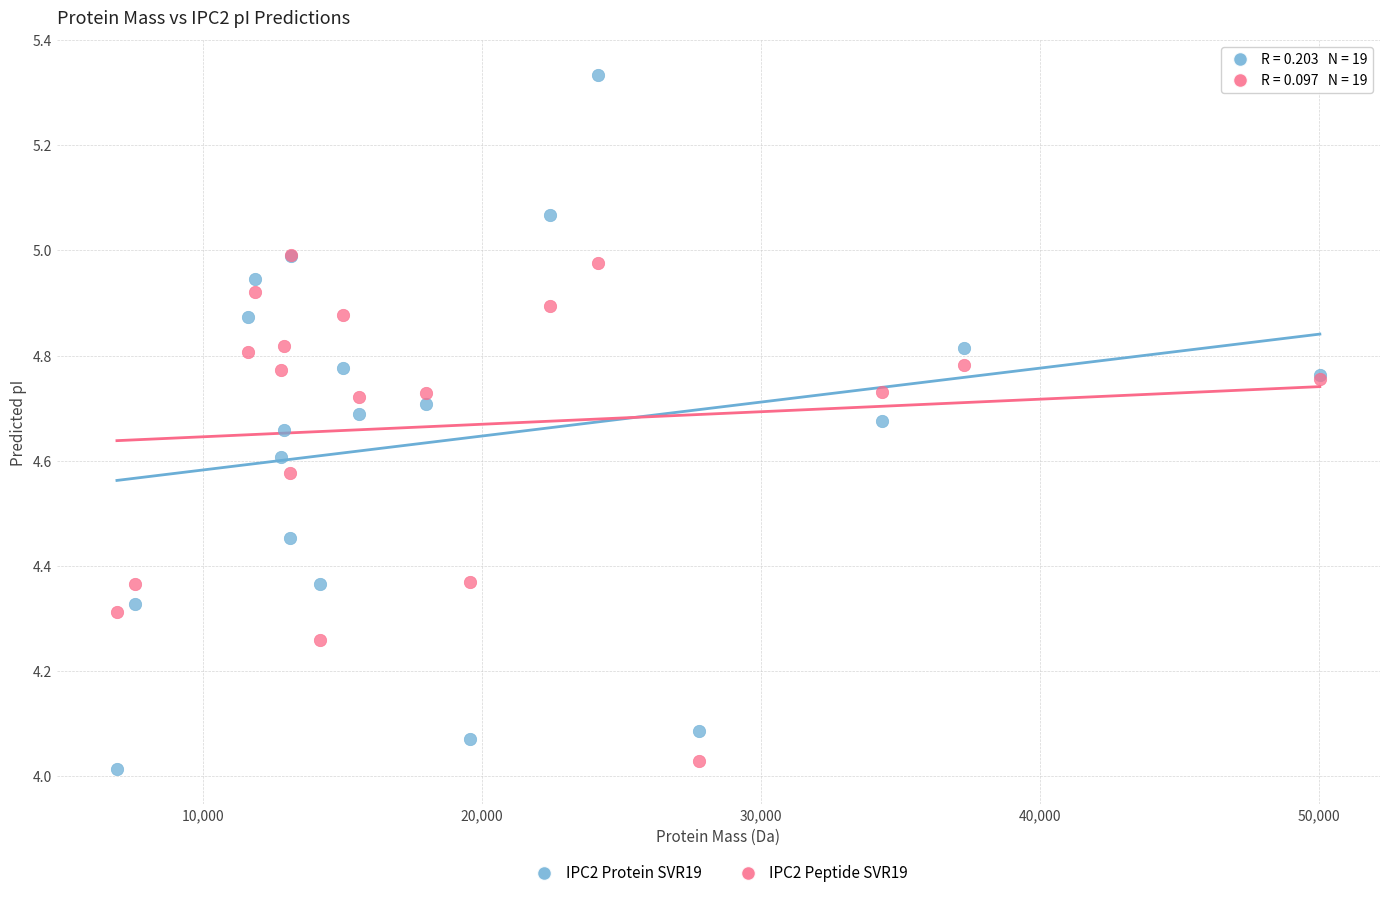

Which series contains the lowest Y value?

IPC2 Protein SVR19